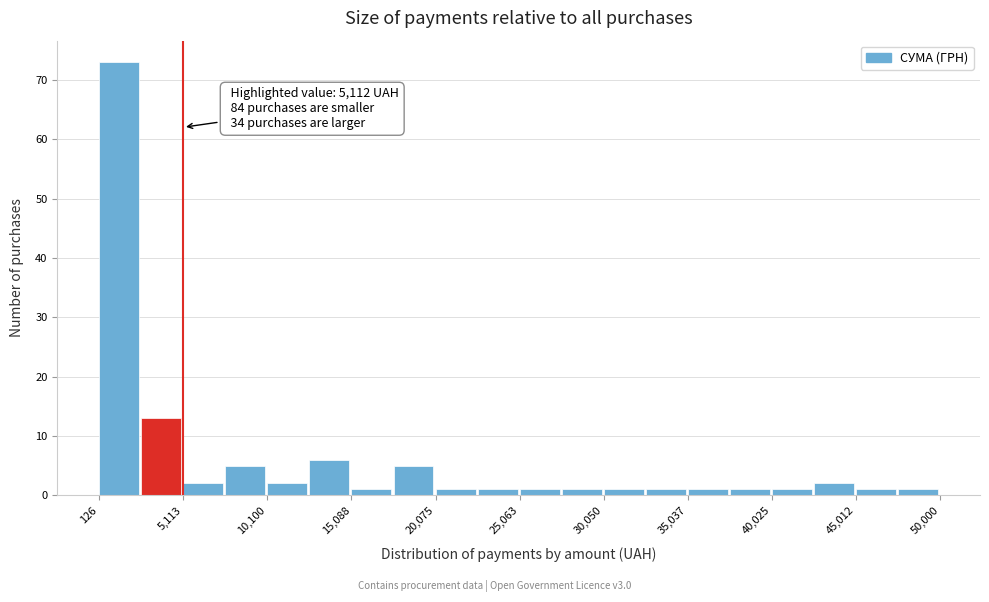

Over which range of the x-axis is the bar tallest?

0 to 2500